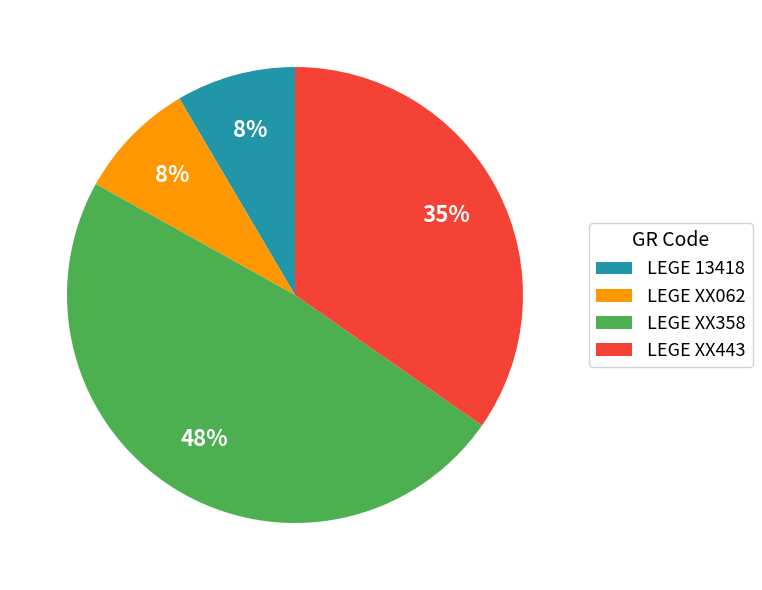

To the nearest percent, what percentage of the pie is LEGE XX443?

35%